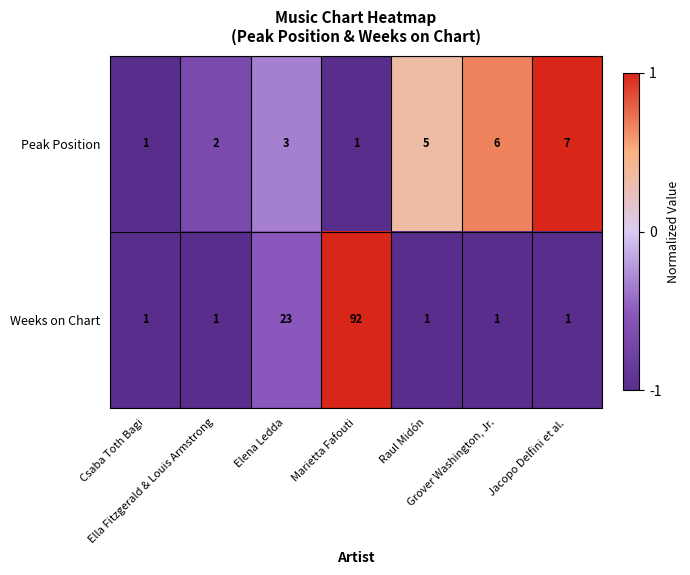

What is the difference between the maximum and minimum values in the Peak Position series?

6